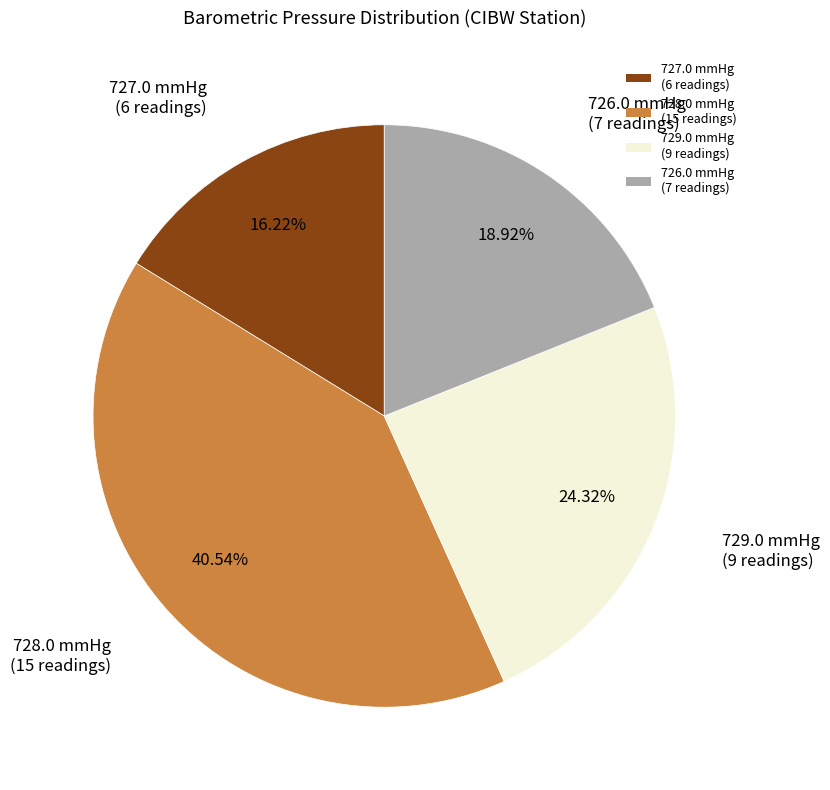

Is the sum of 729.0 mmHg (9 readings) and 726.0 mmHg (7 readings) greater than half?

No